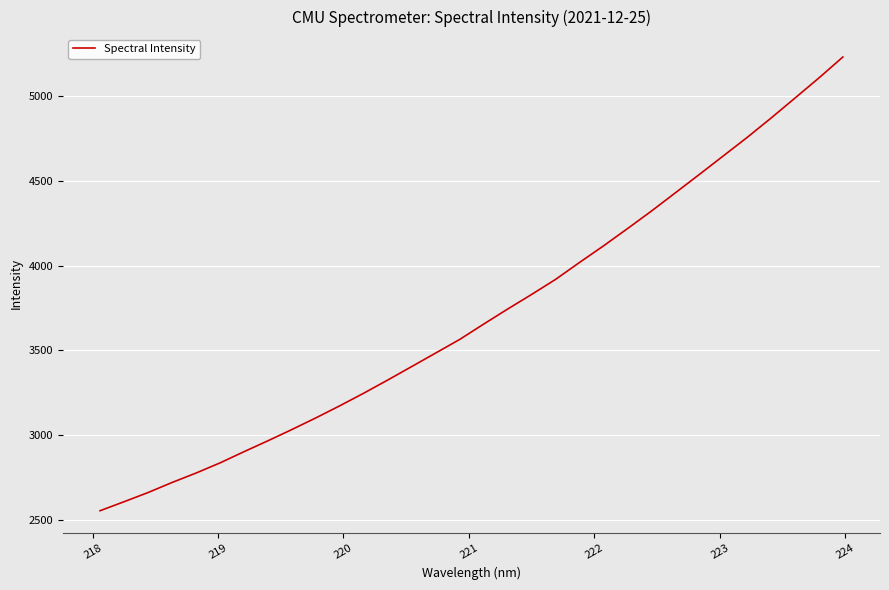

What is the minimum value shown in the chart?

2554.2